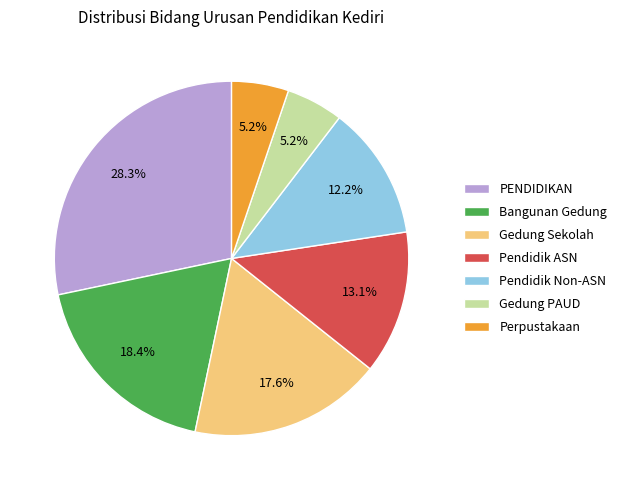

How many slices are in this pie chart?

7